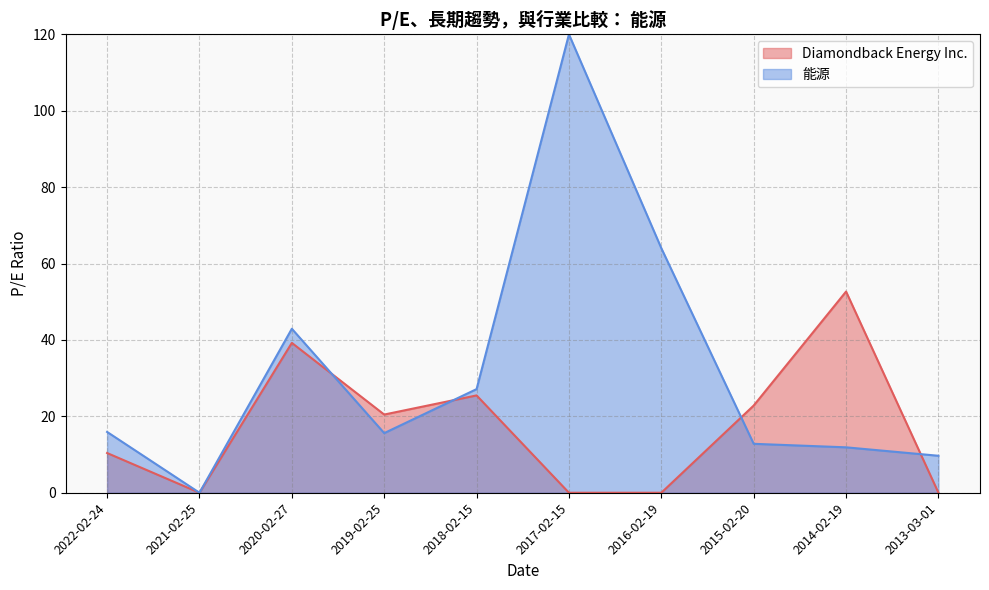

What position from the left is 2015-02-20?

8